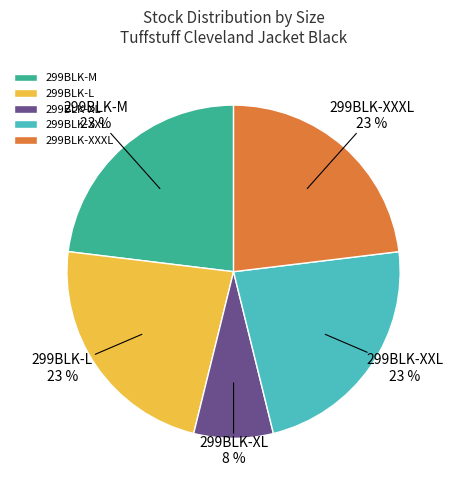

To the nearest percent, what is the average slice percentage?

20%